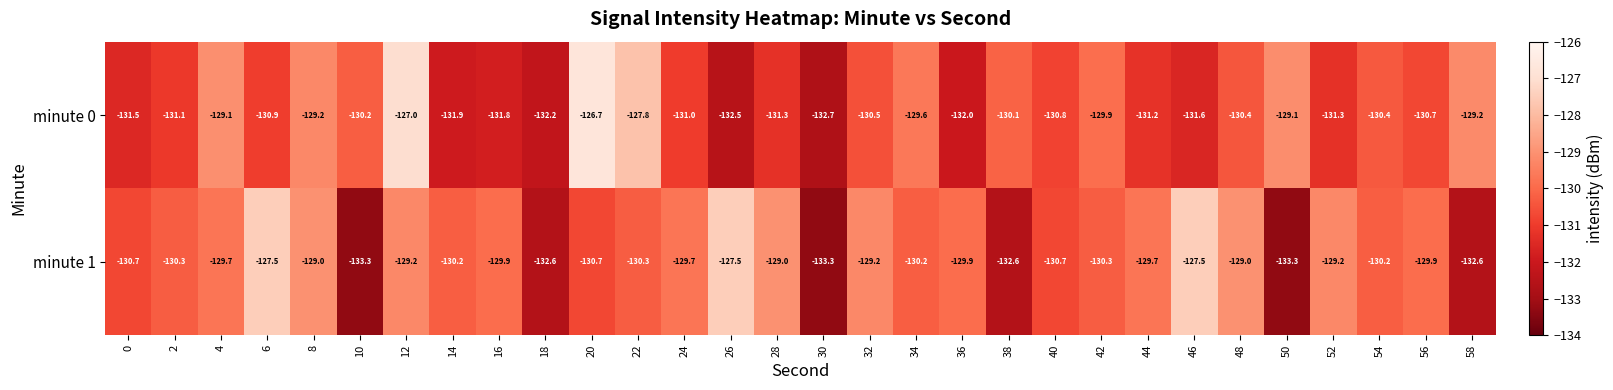

List the series in order of their overall mean, lowest first.

minute 0, minute 1